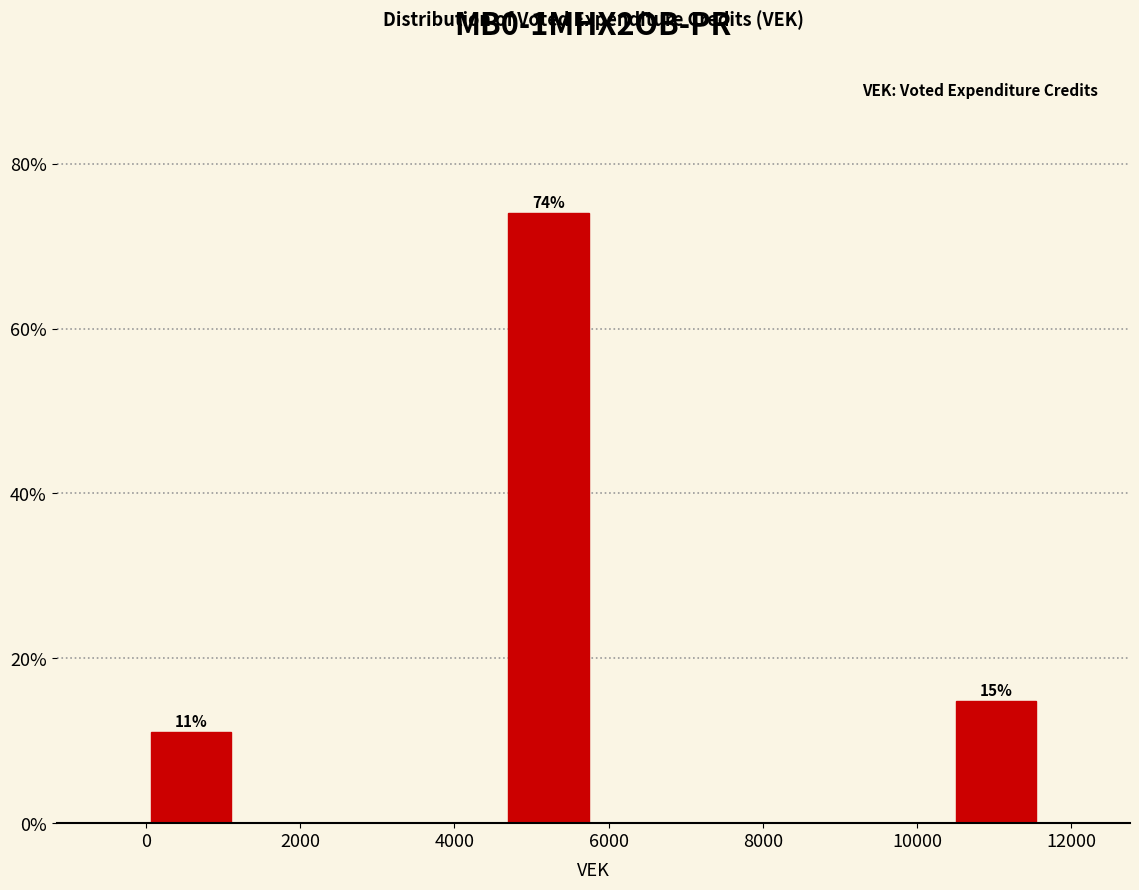

Which range on the x-axis has the tallest bar?

4600 to 5800